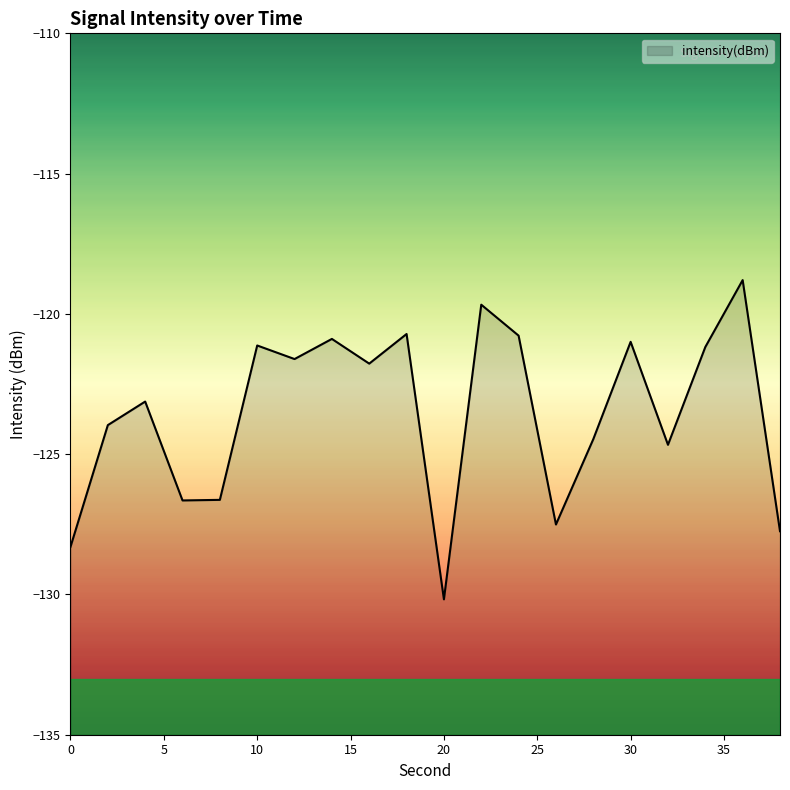

What is the average value?

-123.5